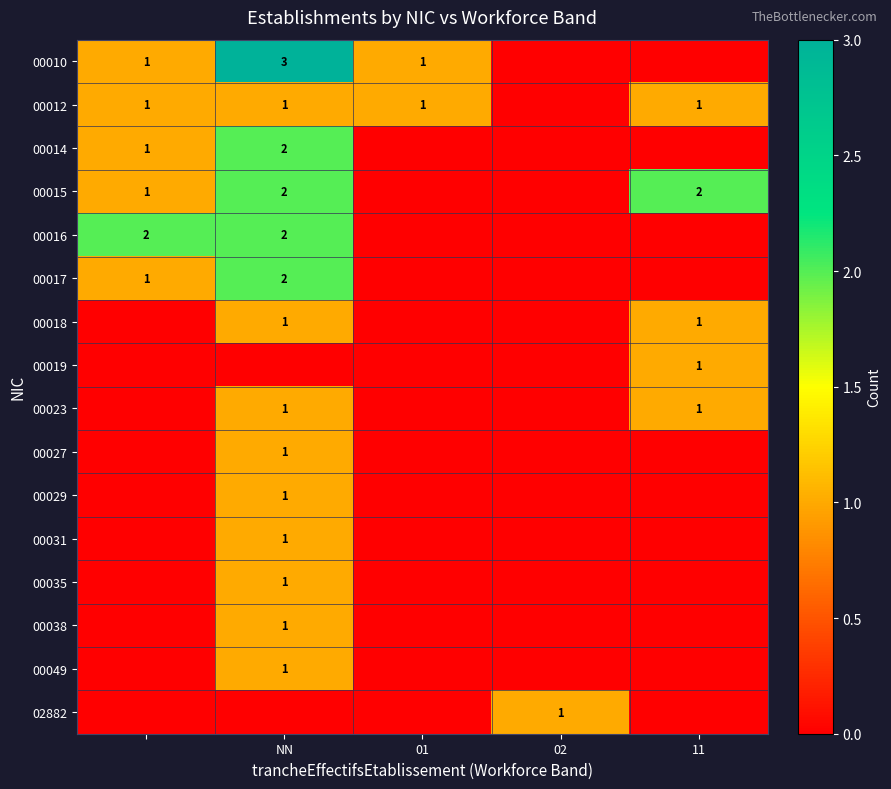

The 00023 series shows 1 at 11. True or false?

True